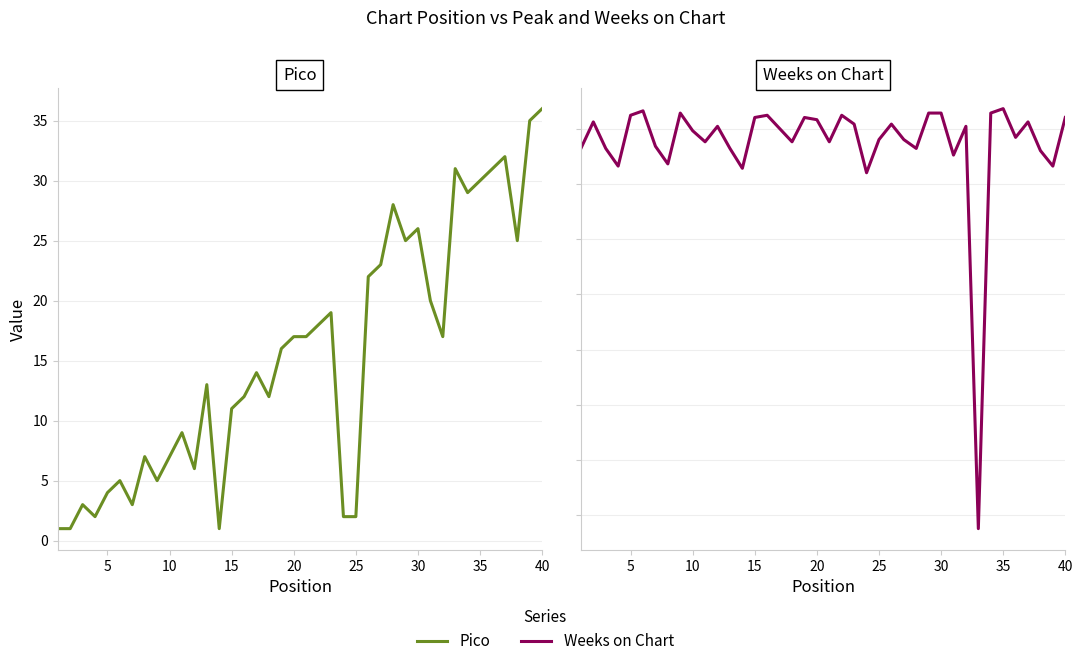

What is the minimum value shown in the chart?

1